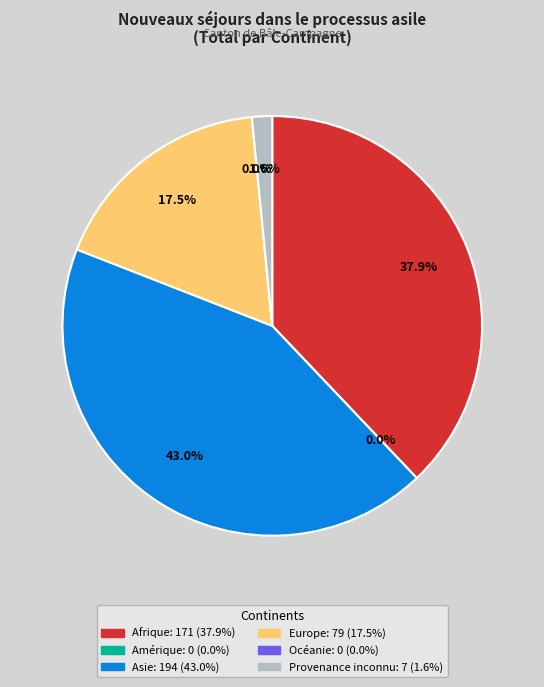

What is the smallest slice in the pie chart?

Amérique